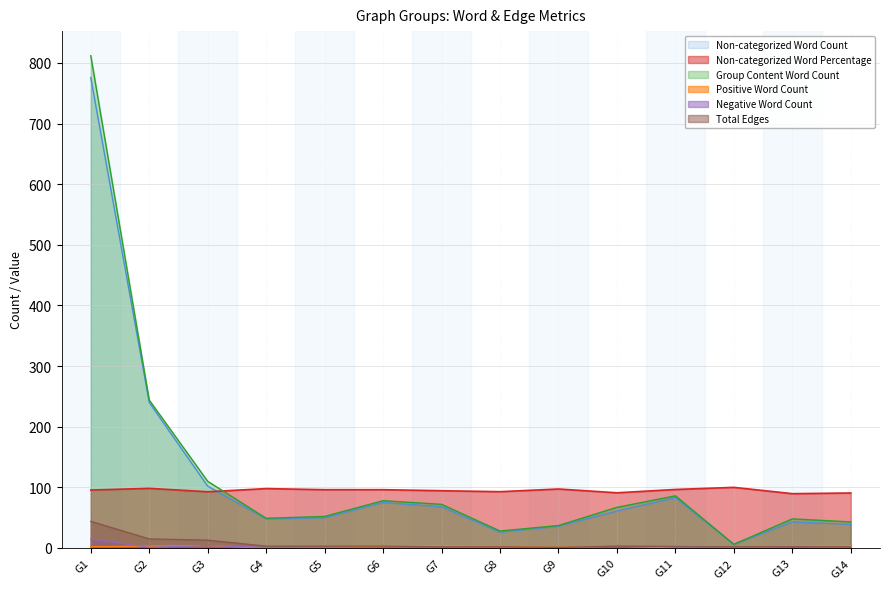

Which series has the widest spread of values?

Group Content Word Count